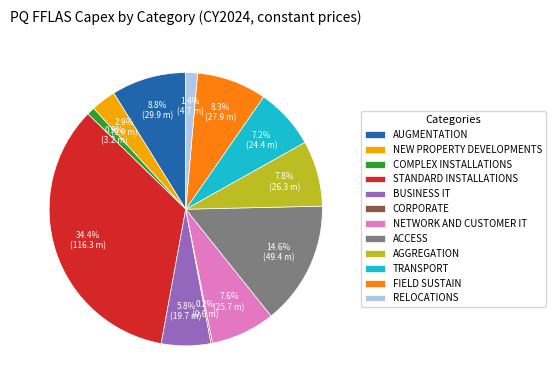

Which slice is the largest?

STANDARD INSTALLATIONS